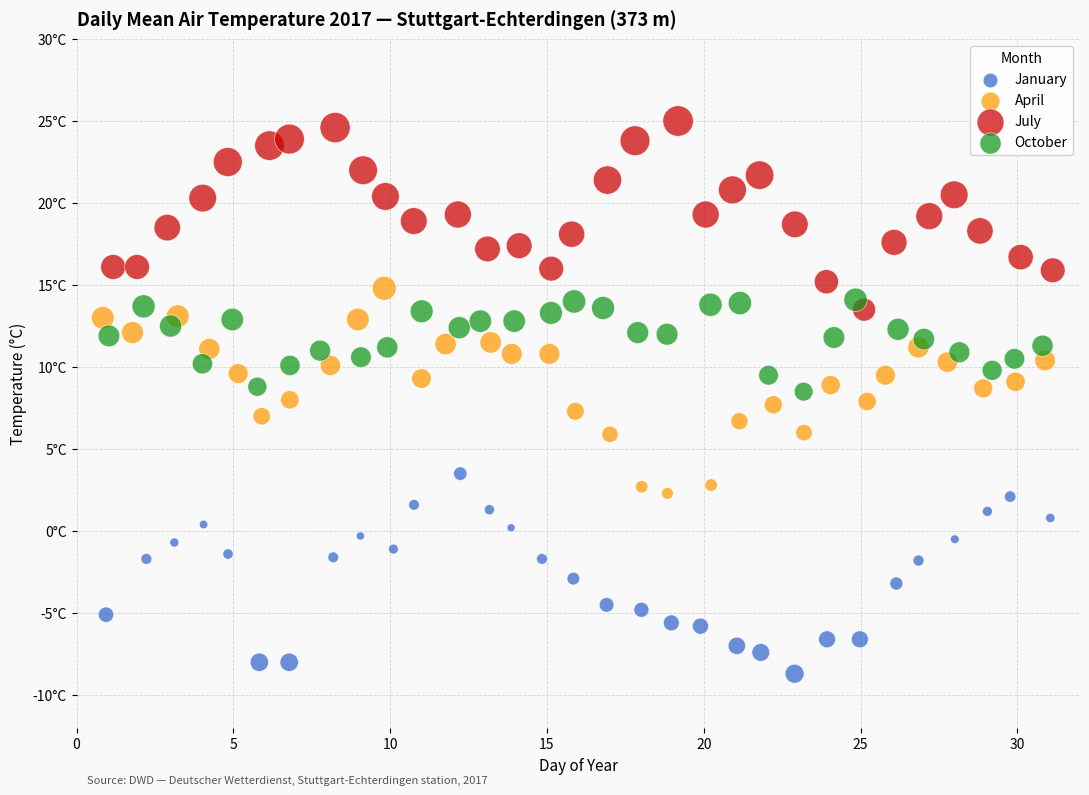

What are all the series names shown in the legend?

January, April, July, October